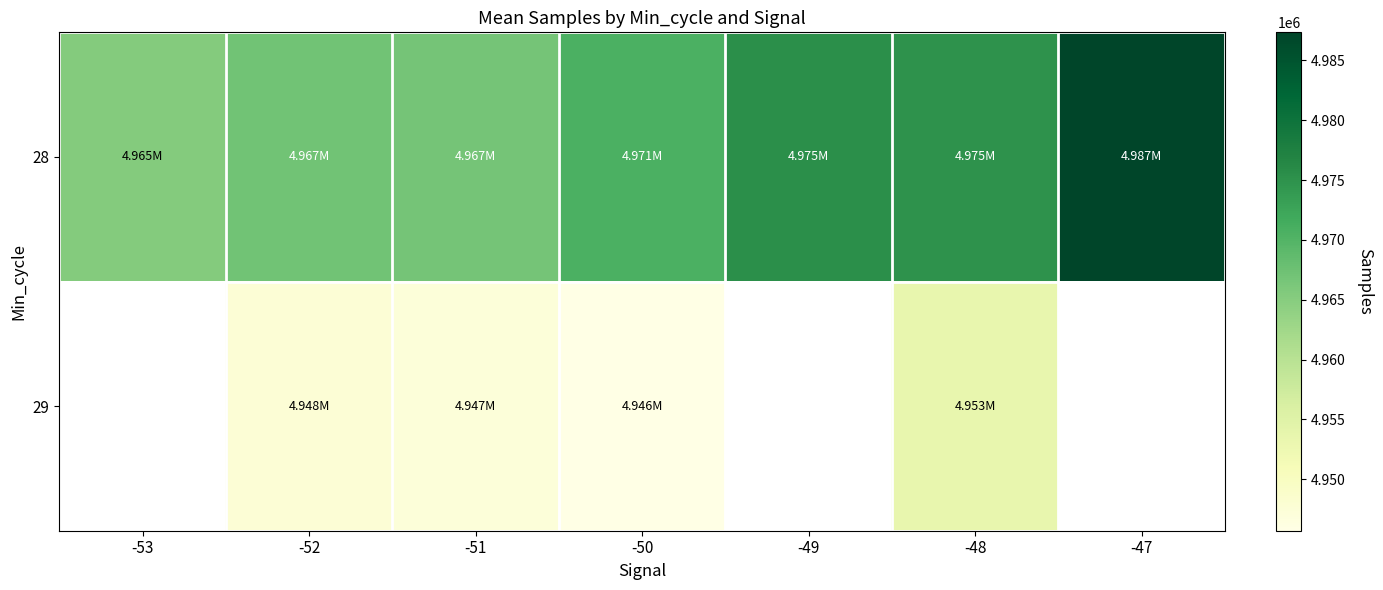

Is it true that 28 equals 4975391.8 at -49?

True